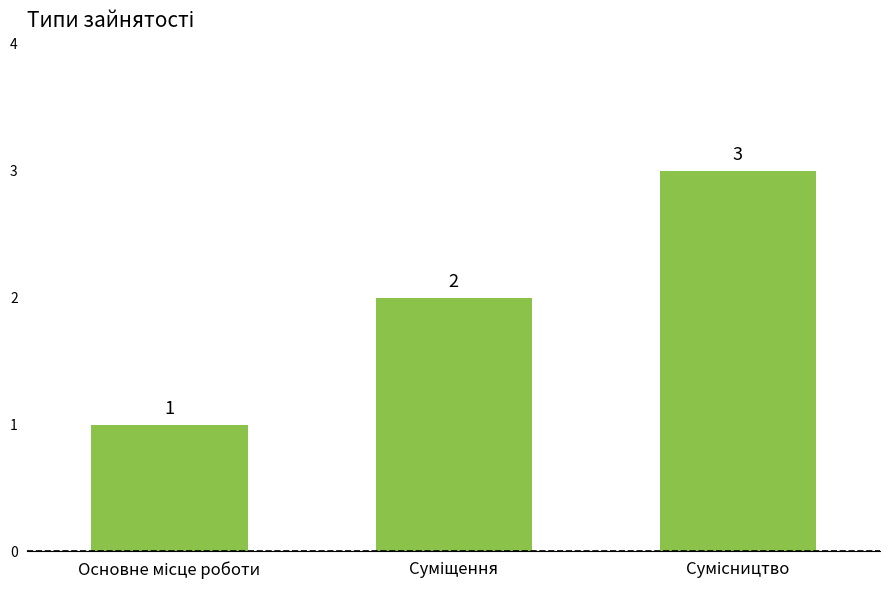

What is the value of the 3rd bar from the left?

3